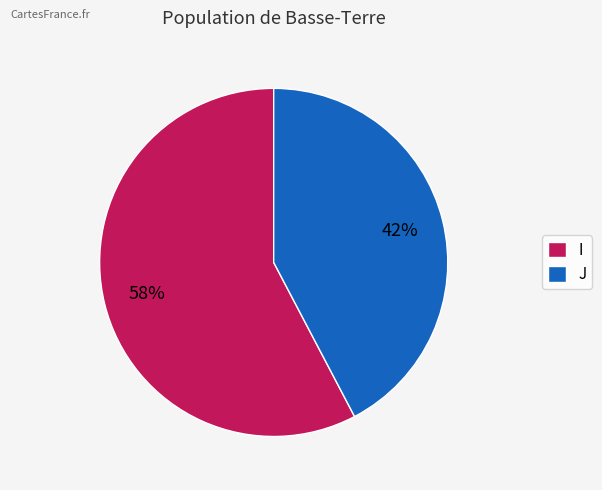

What percentage is the J slice, to the nearest percent?

42%